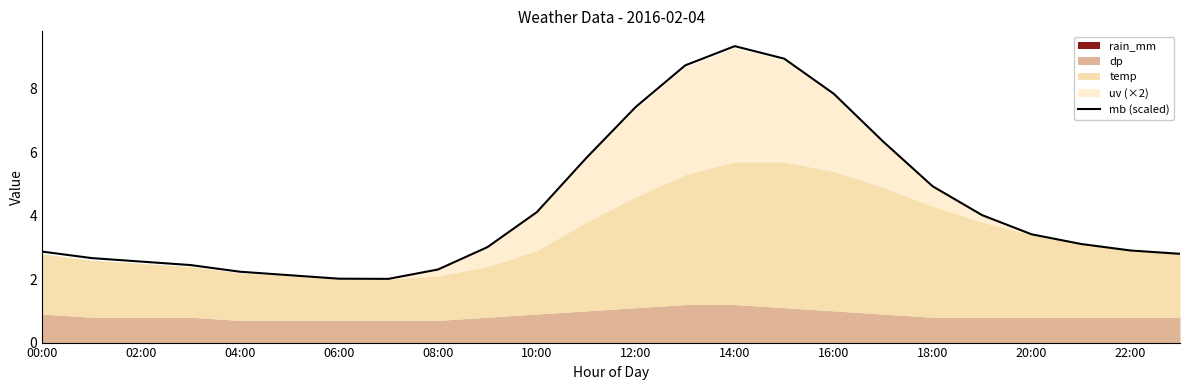

What is the average value?

4.3